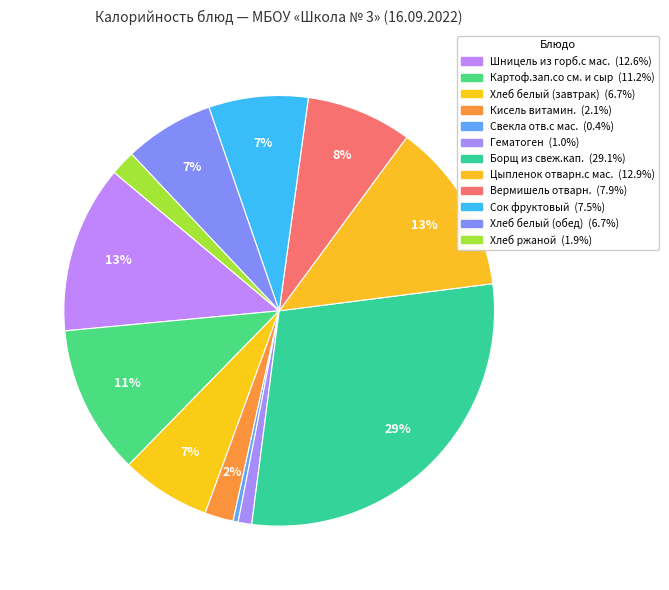

Which category has the biggest portion of the pie?

Борщ из свеж.кап.